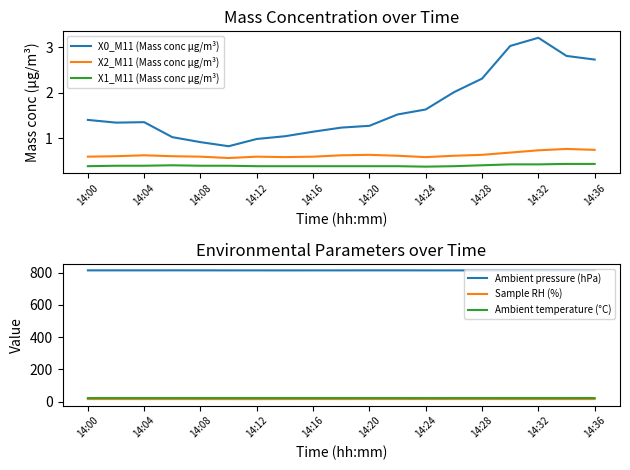

Reading right to left, list all the values displayed in this chart.

X0_M11 (Mass conc μg/m³): 2.7	2.8	3.2	3.0	2.3	2.0	1.6	1.5	1.3	1.2	1.1	1.0	1.0	0.8	0.9	1.0	1.4	1.3	1.4
X2_M11 (Mass conc μg/m³): 0.7	0.8	0.7	0.7	0.6	0.6	0.6	0.6	0.6	0.6	0.6	0.6	0.6	0.6	0.6	0.6	0.6	0.6	0.6
X1_M11 (Mass conc μg/m³): 0.4	0.4	0.4	0.4	0.4	0.4	0.4	0.4	0.4	0.4	0.4	0.4	0.4	0.4	0.4	0.4	0.4	0.4	0.4
Ambient pressure (hPa): 815.1	814.8	814.7	814.5	814.4	814.4	814.4	814.6	814.6	814.4	814.4	814.3	814.4	814.4	814.6	814.7	814.5	814.6	814.5
Sample RH (%): 15.4	15.4	15.5	15.5	15.6	15.6	15.6	15.6	15.6	15.5	15.6	15.5	15.0	15.2	15.4	15.5	15.3	15.6	15.6
Ambient temperature (°C): 21.9	21.8	21.8	21.8	21.7	21.7	21.6	21.7	21.7	21.8	21.8	21.8	21.8	21.8	21.8	21.7	21.7	21.7	21.7